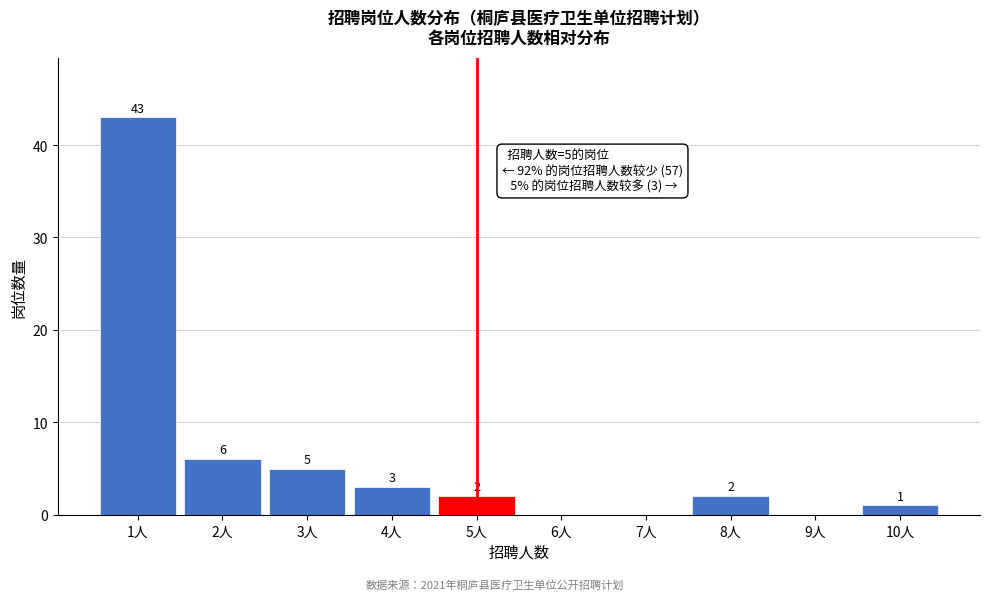

Reading left to right, extract all data points from this chart.

1人=43	2人=6	3人=5	4人=3	5人=2	6人=0	7人=0	8人=2	9人=0	10人=1